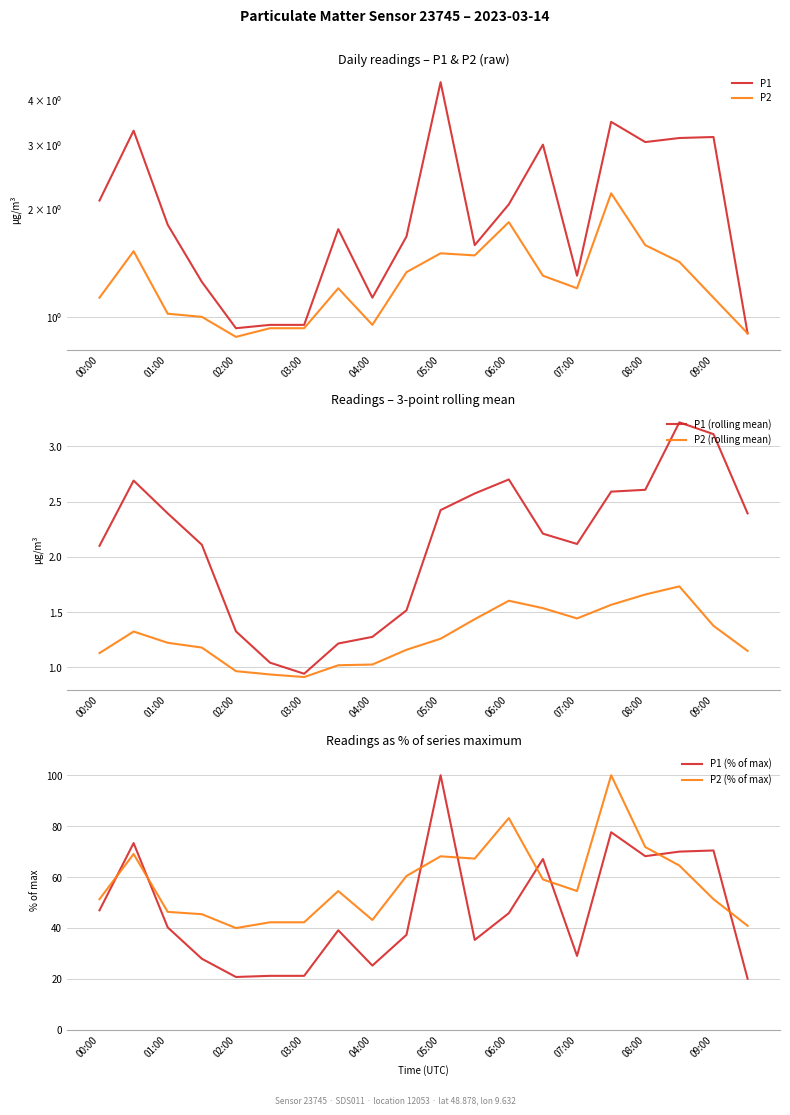

How many values in the P2 (% of max) series are below 54?

9